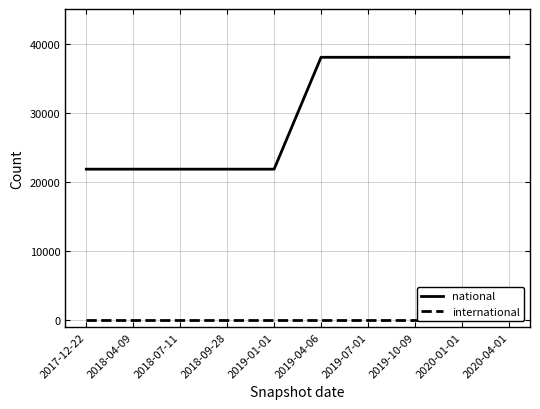

What is the label of the 5th point from the left?

2019-01-01